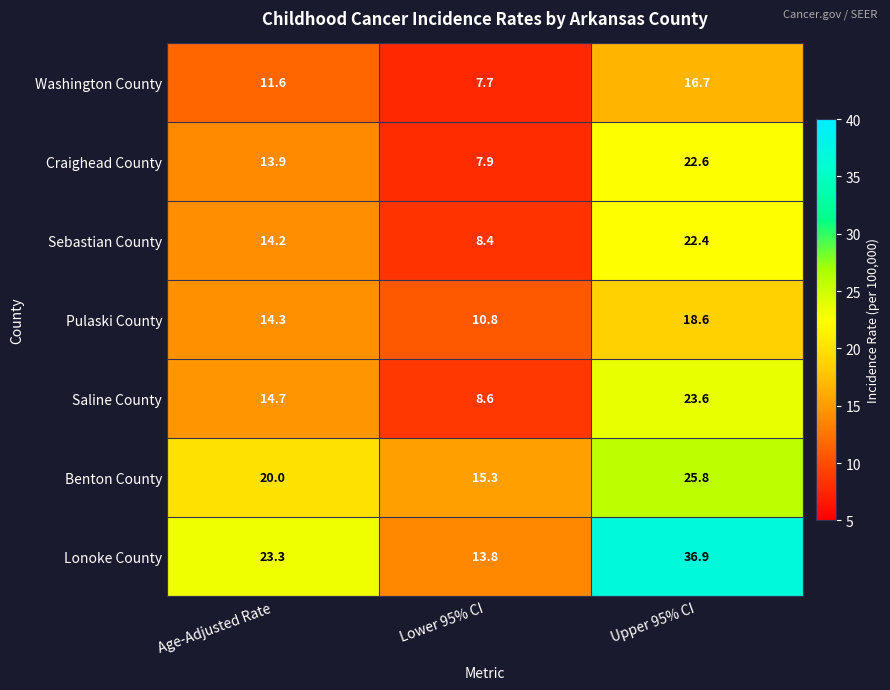

At Lower 95% CI, list the series in order from largest to smallest.

Benton County, Lonoke County, Pulaski County, Saline County, Sebastian County, Craighead County, Washington County